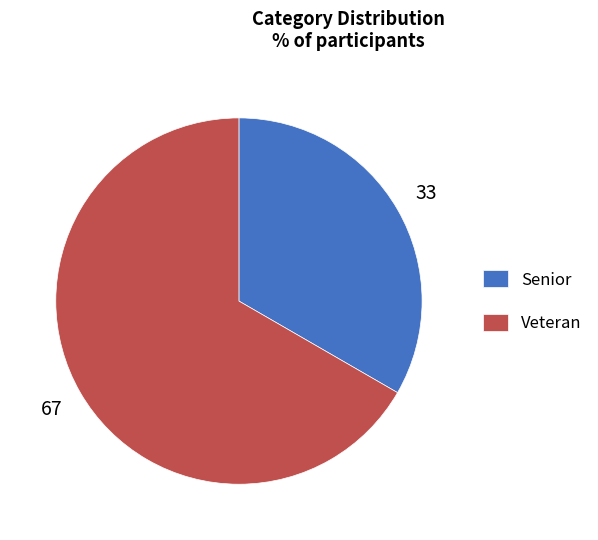

The Veteran slice represents 67% of the pie. True or false?

True